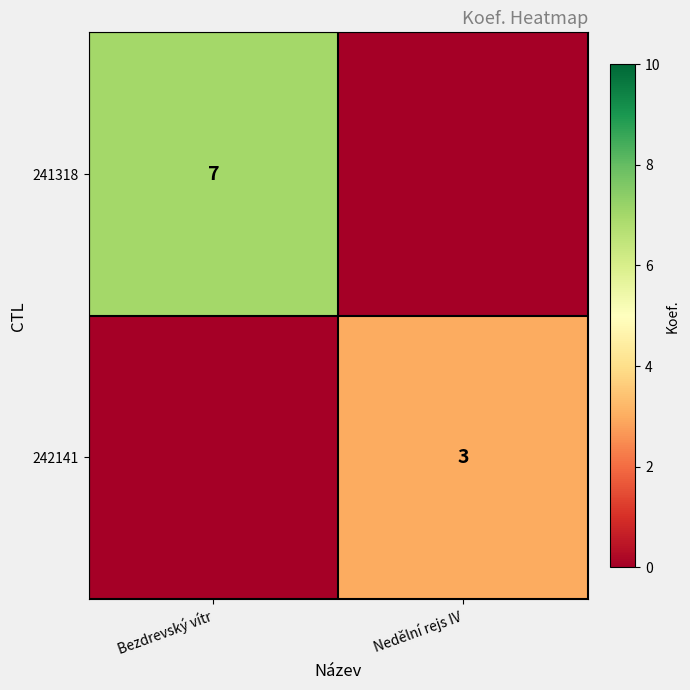

At which category is the sum across all series the highest?

Bezdrevský vítr